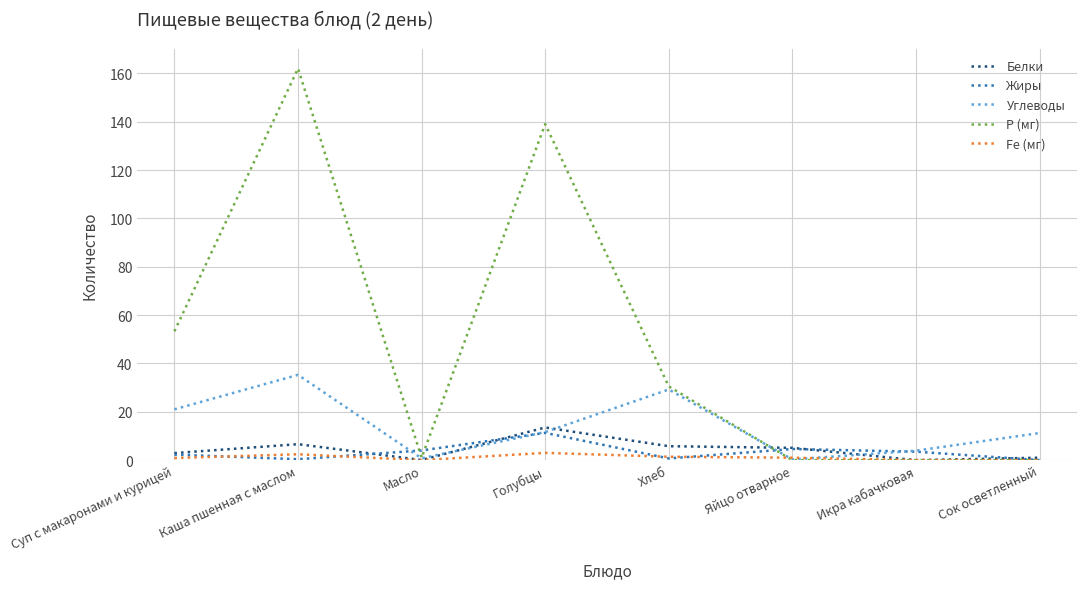

What is the approximate value of Белки at Суп с макаронами и курицей?

2.9